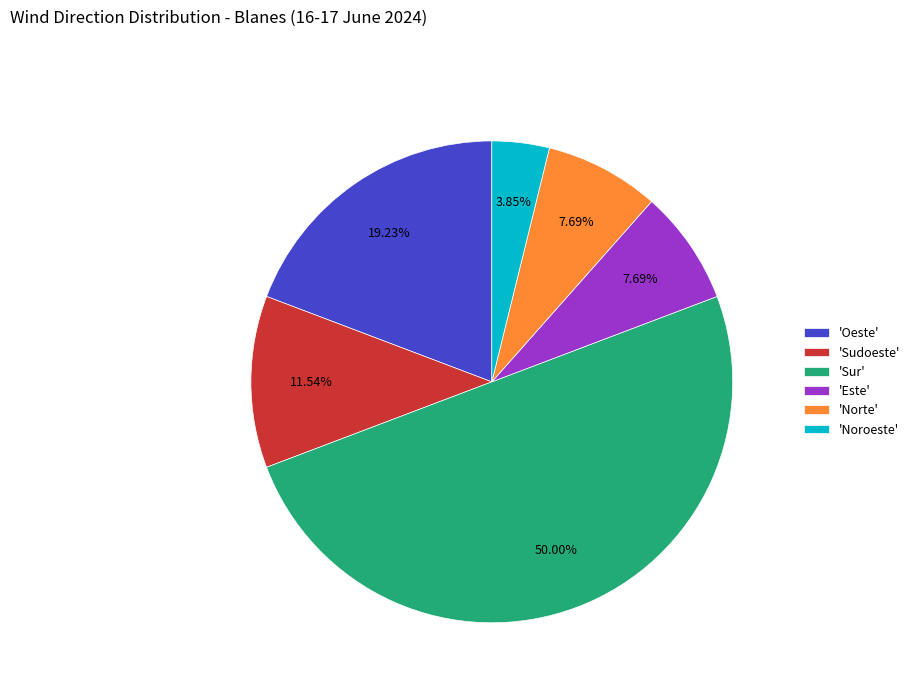

Approximately how many times larger is the value at 'Norte' compared to 'Sudoeste'?

0.7